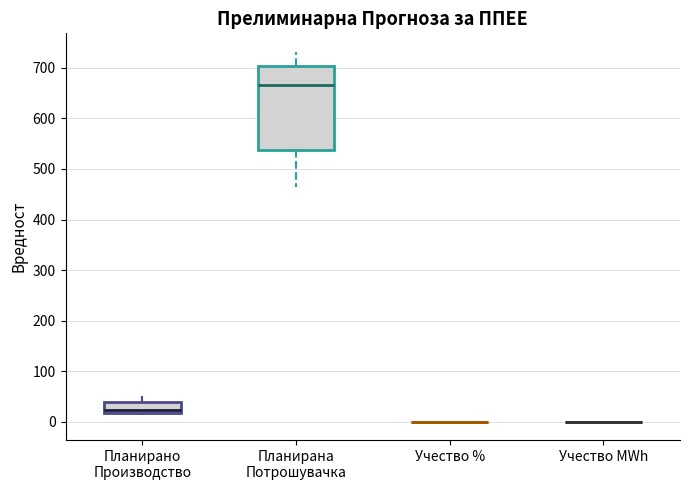

Reading left to right, transcribe this box plot: for each box, give where its median line is, the range the box spans, and where its two whiskers end, as read against the y-axis. The values are not printed on the chart, so give them approximately, as read against the axis.

Планирано Производство: median 20 (just above the box's lower edge), box 20 to 40, whiskers 10 to 50
Планирана Потрошувачка: median 670, box 540 to 700, whiskers 460 to 730
Учество %: box collapsed to a line at 0, whiskers 0 to 0
Учество MWh: box collapsed to a line at 0, whiskers 0 to 0